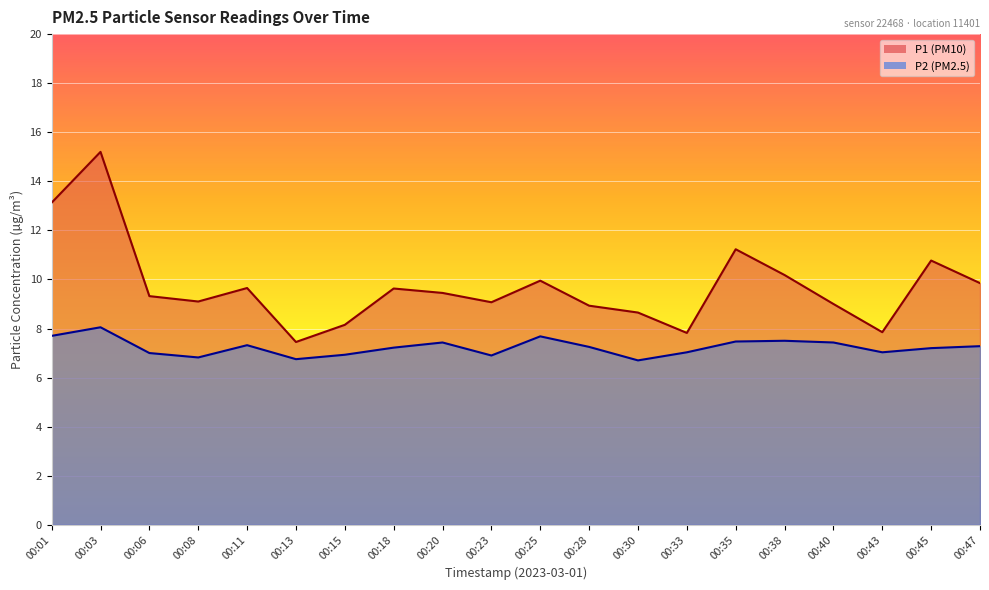

True or false: P1 and P2 cross at least once.

False